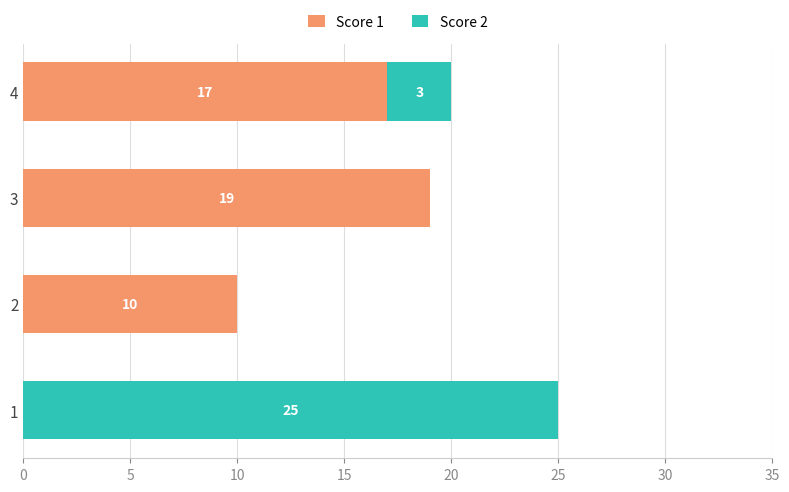

What is the highest value of the Score 1 series?

19